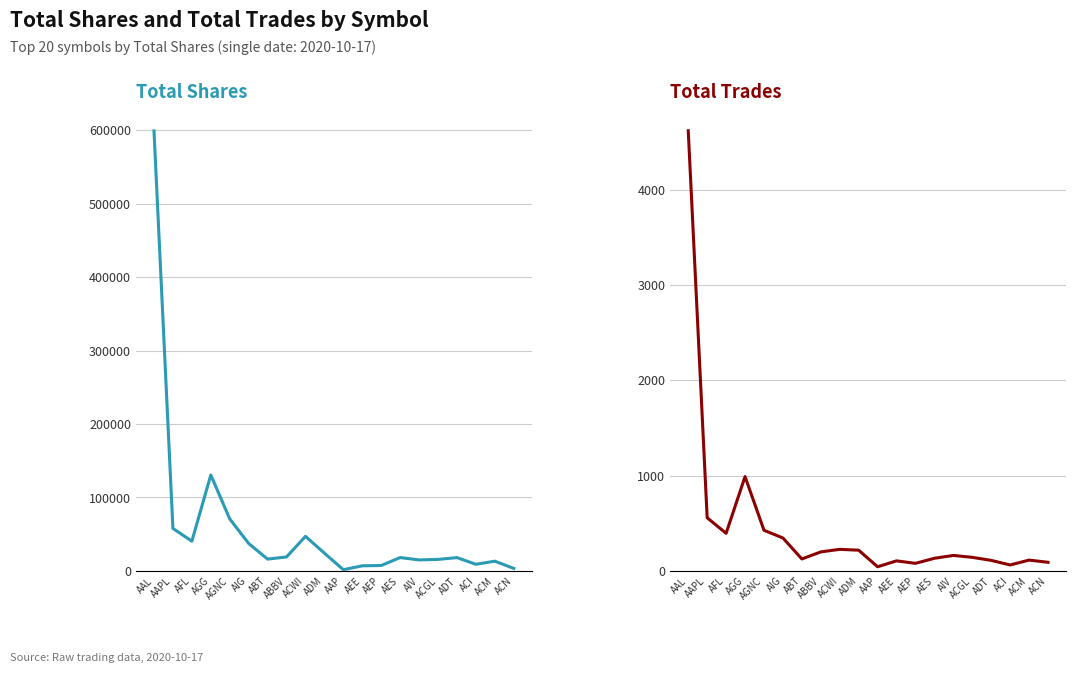

What are all the series names shown in the legend?

Total Shares, Total Trades